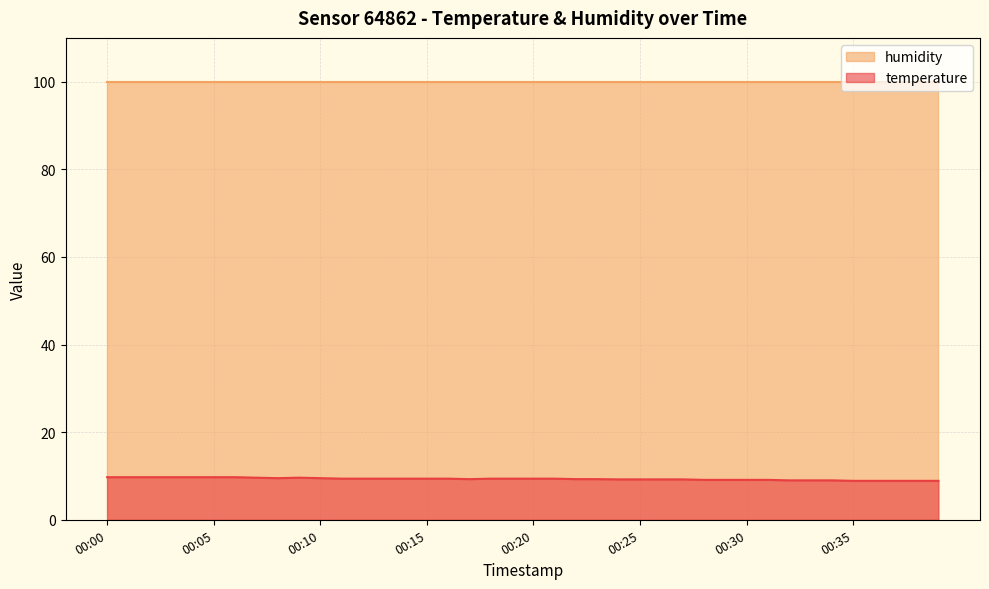

What is the difference between the second highest and minimum values?

0.8